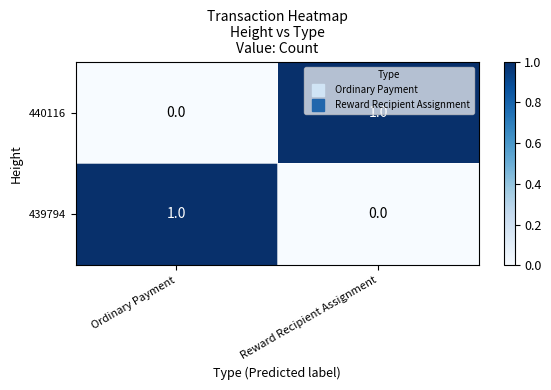

At which label is 440116 closest to 0?

Ordinary Payment